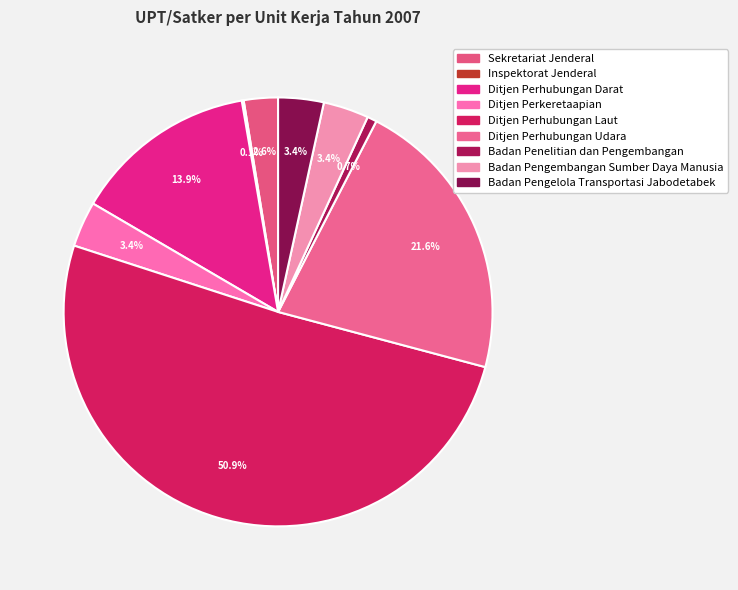

To the nearest percent, what is the average slice percentage?

11%